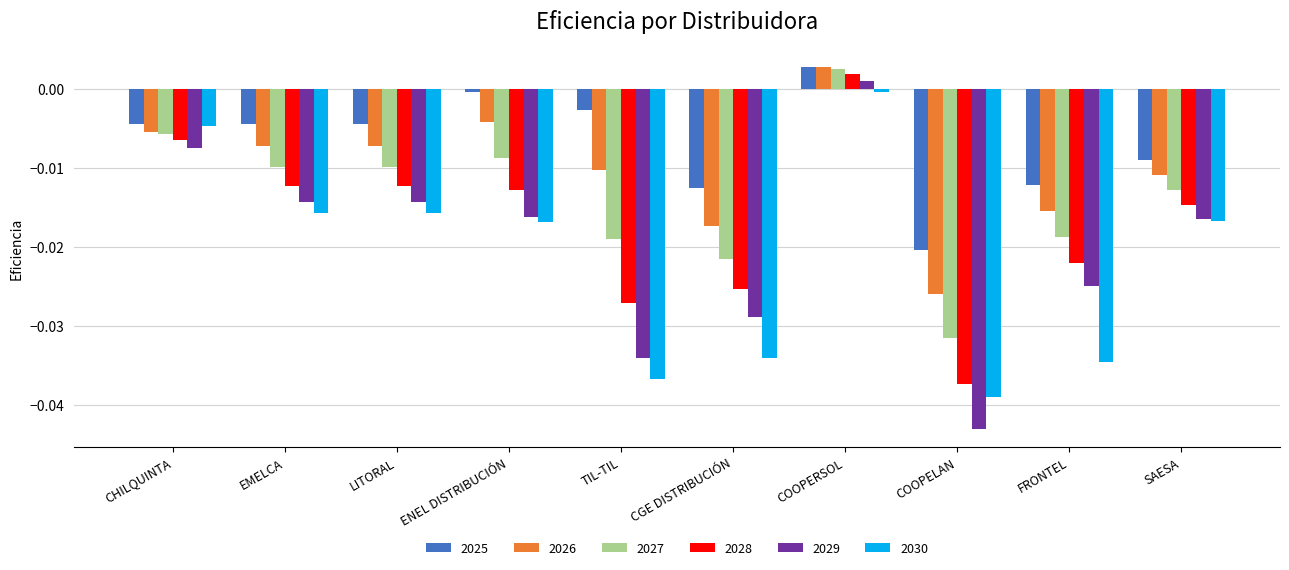

Rank the series at CGE DISTRIBUCIÓN from highest to lowest value.

2025, 2026, 2027, 2028, 2029, 2030